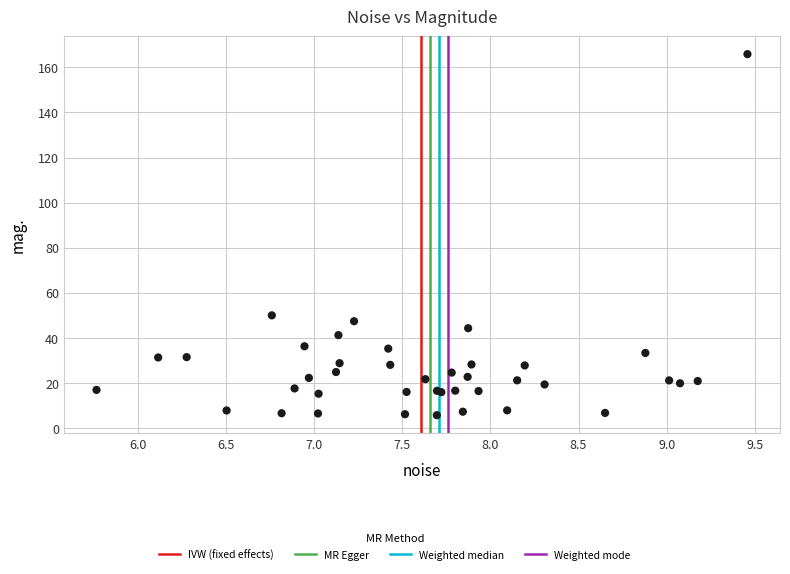

What Y value in the scatter plot is closest to 85?

49.9